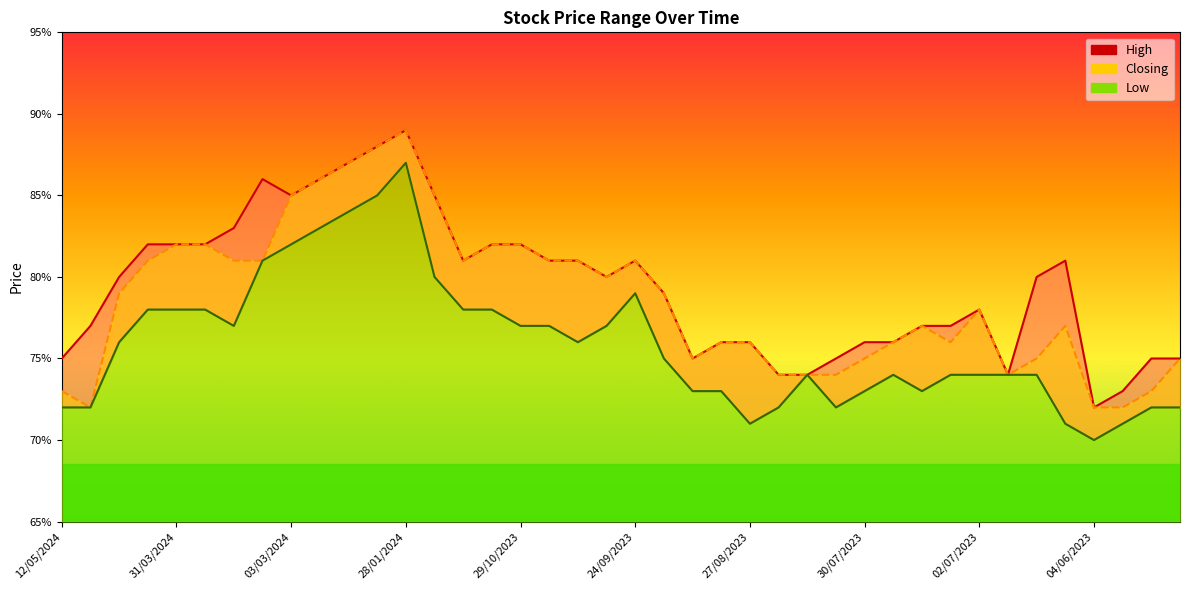

At which category does the chart reach its peak across all series?

28/01/2024